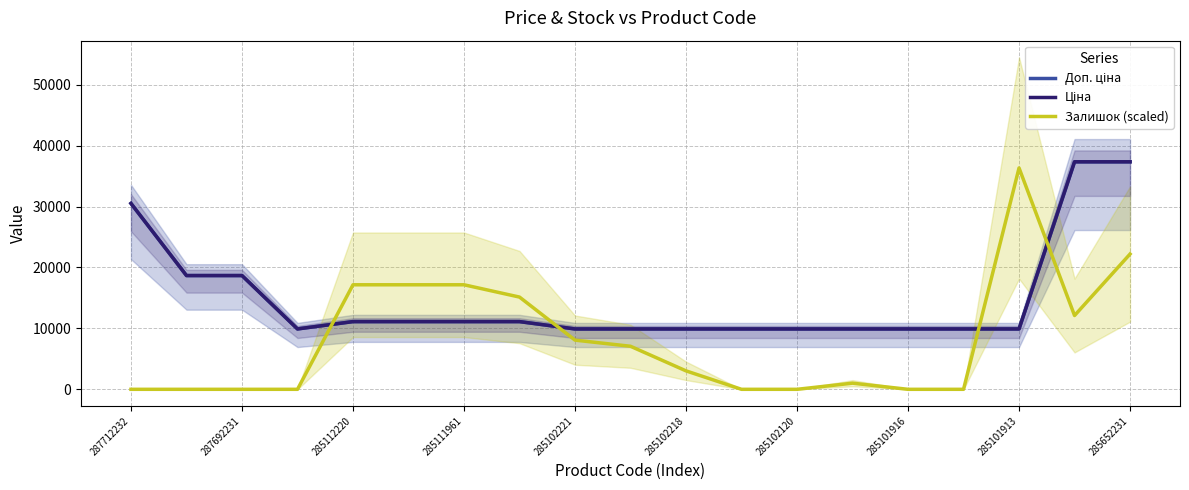

The value of Залишок (scaled) at 285101913 is 61935.4. True or false?

False